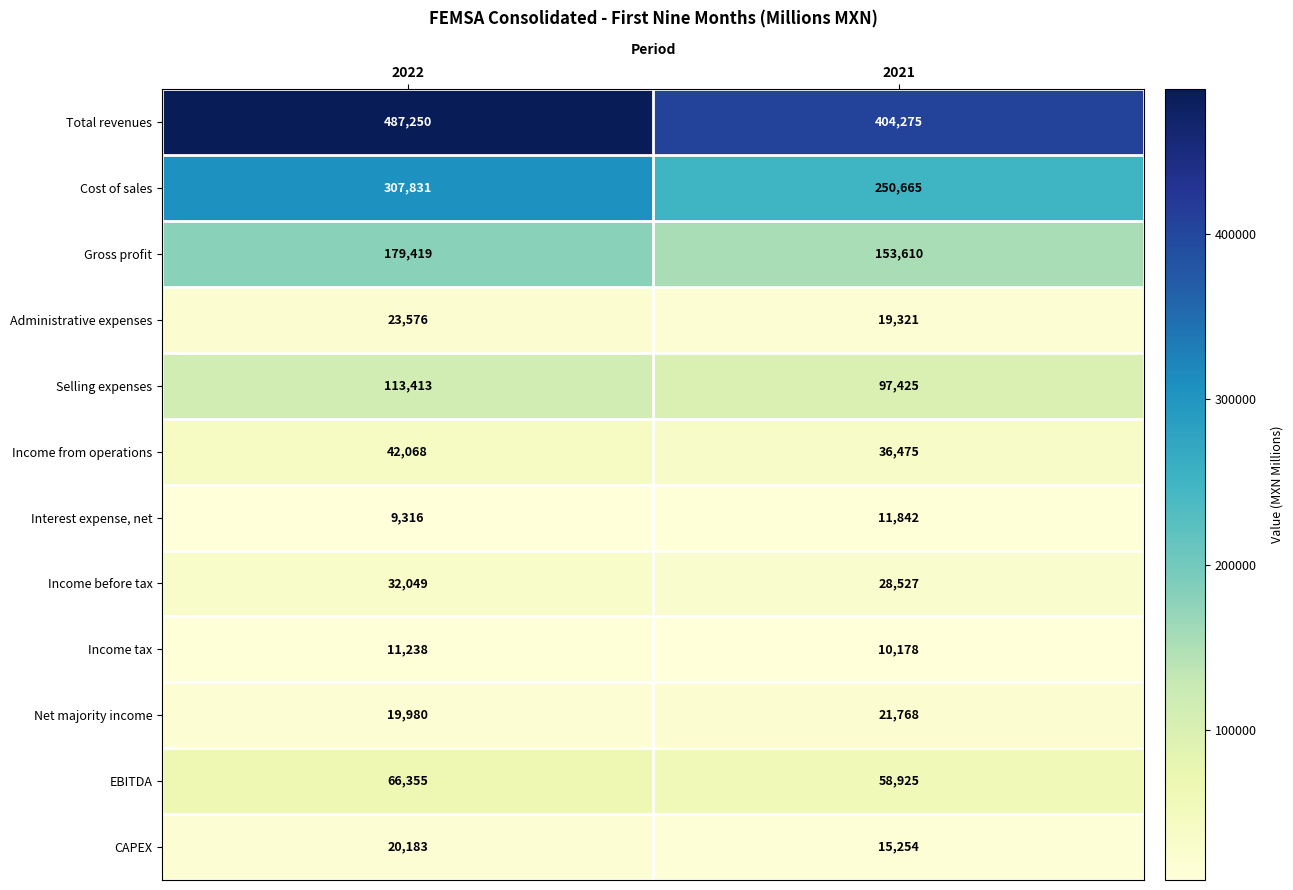

The Income from operations series shows 36475 at 2021. True or false?

True